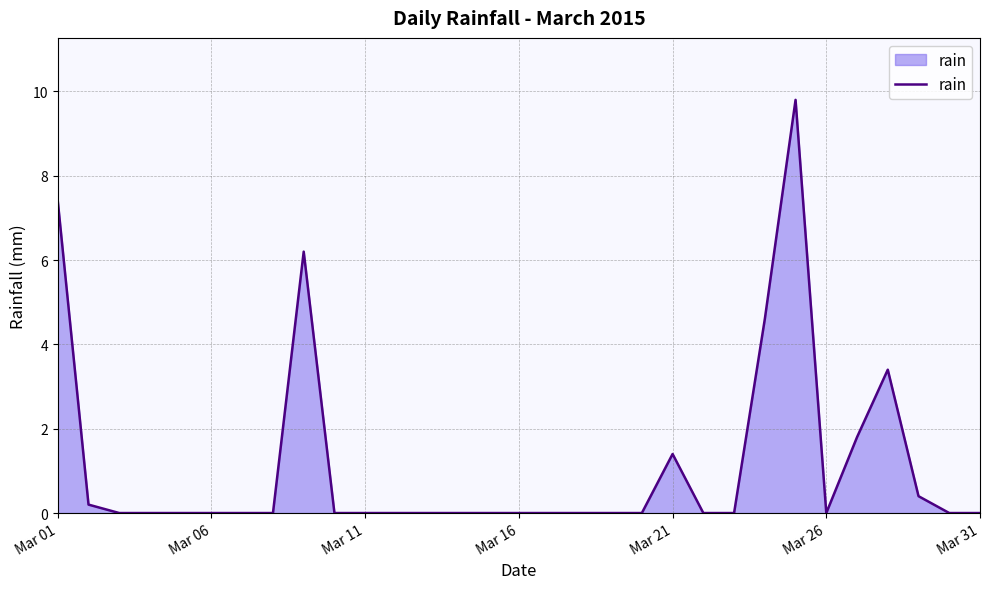

What is the maximum value shown in the chart?

9.8